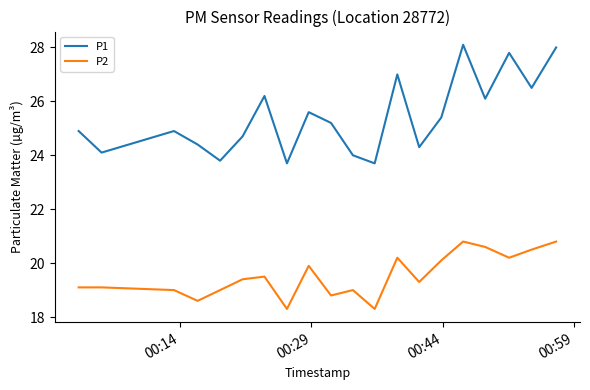

Which series has the largest total across all categories?

P1